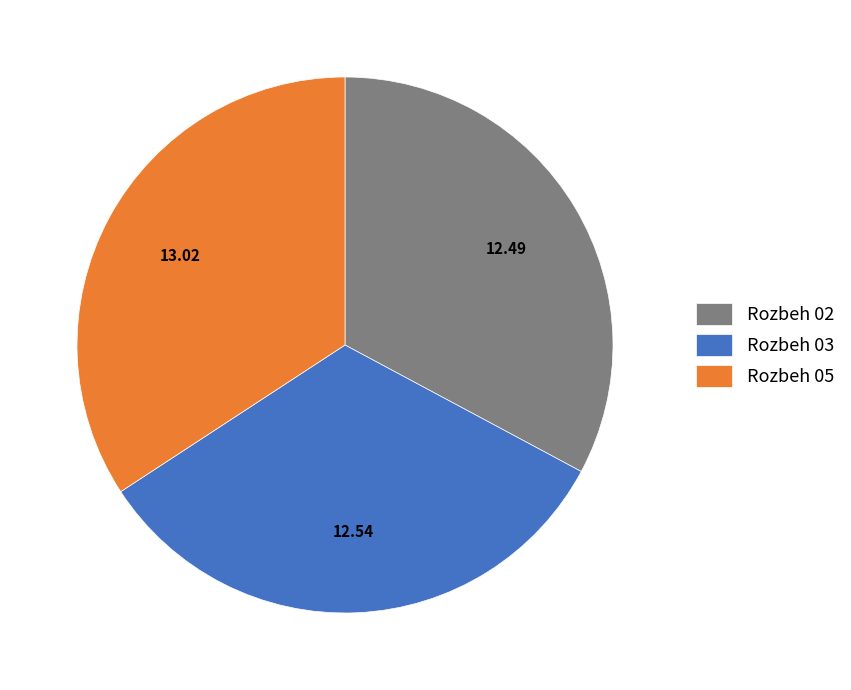

Approximately how many times larger is the value at Rozbeh 03 compared to Rozbeh 02?

1.0